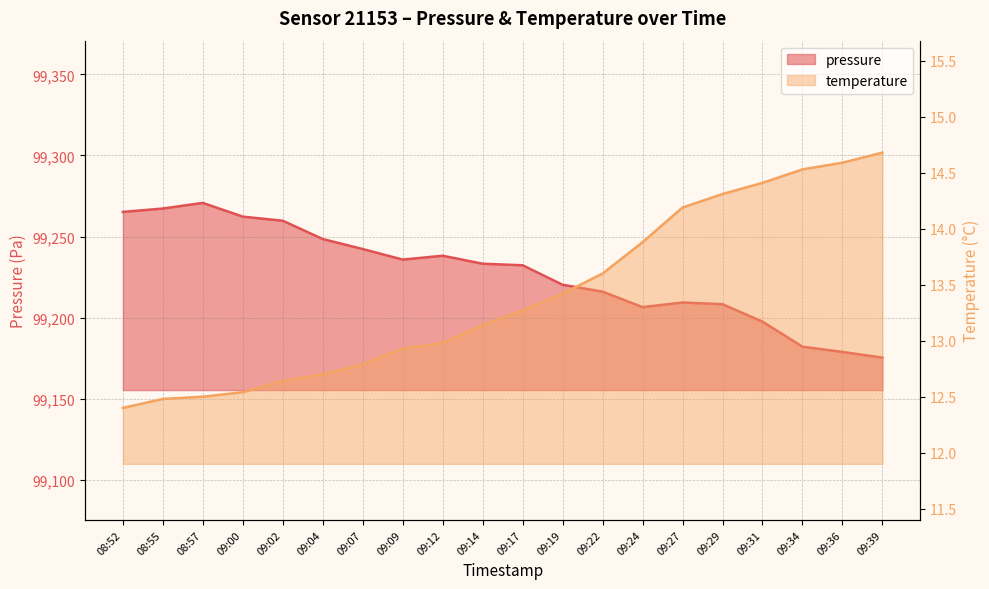

Where does the temperature series first go above 13?

09:14